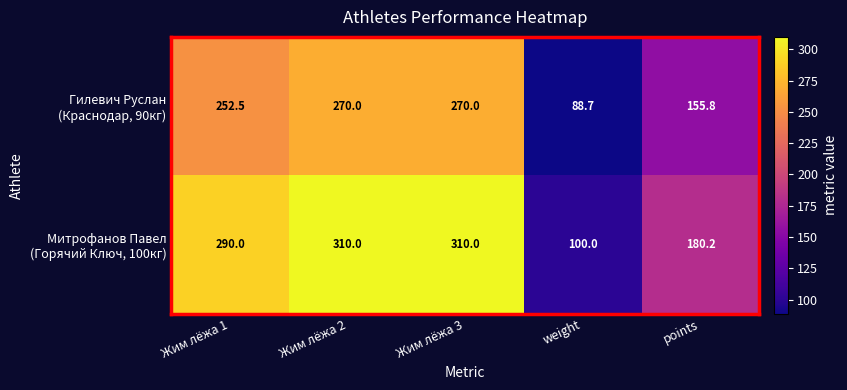

At how many categories does at least one series exceed 231?

3